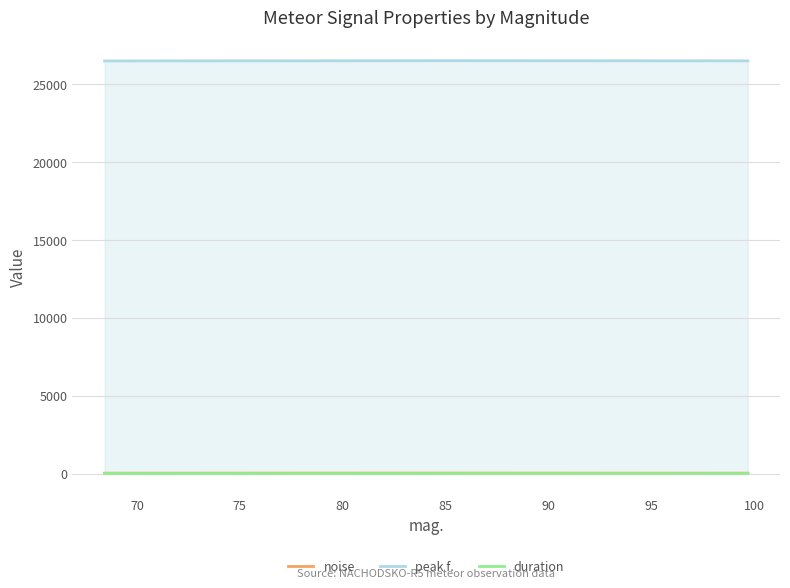

What is the maximum value shown in the chart?

26509.3